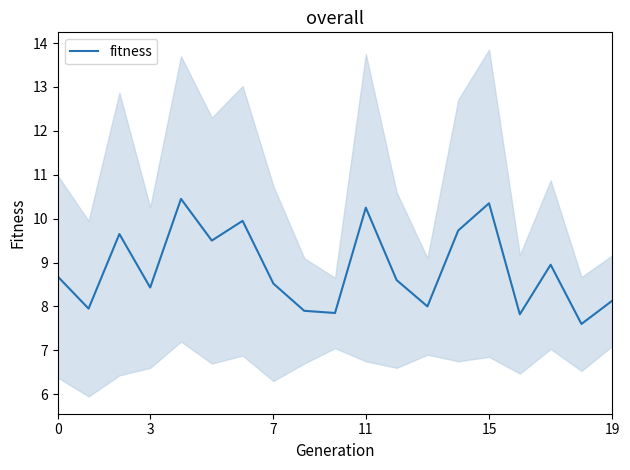

Is it true that fitness equals 8.5 at 7?

True